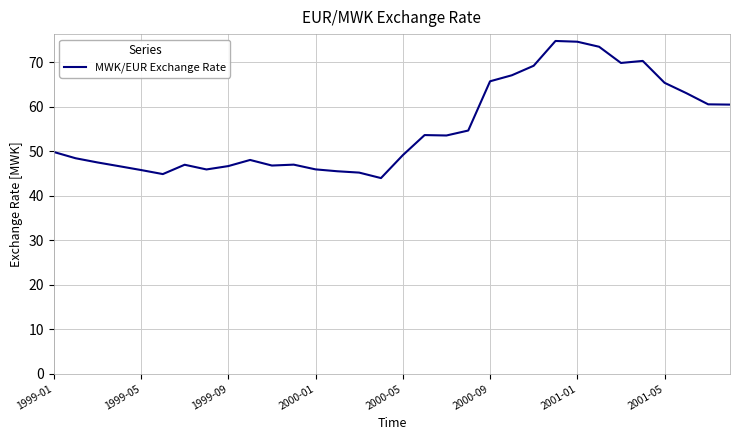

What is the average value?

55.3